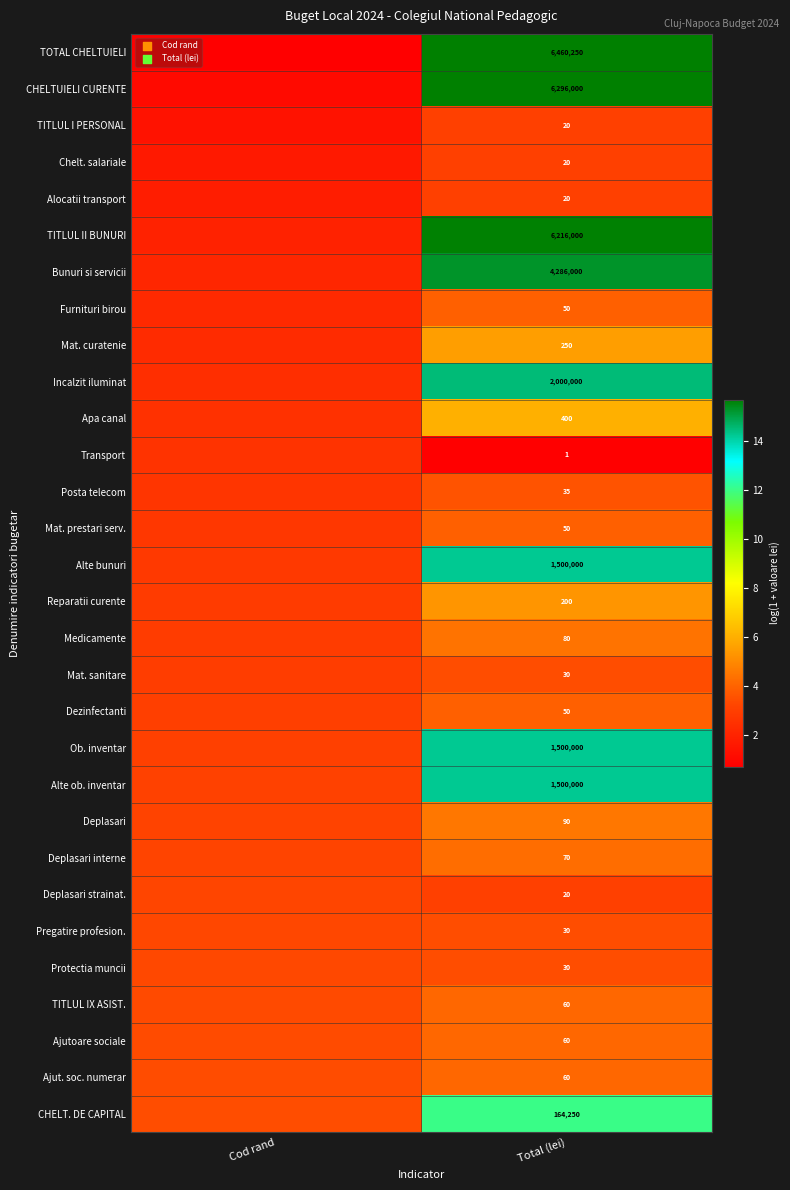

What is the difference between the highest and lowest values at Total (lei)?

6460249.0